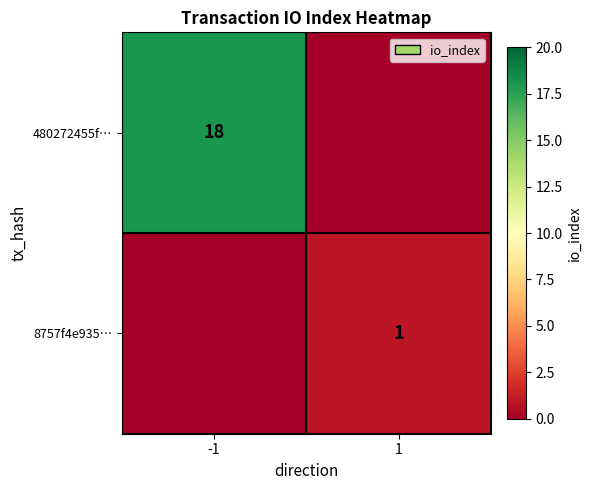

The 8757f4e935… series shows 1 at 1. True or false?

True